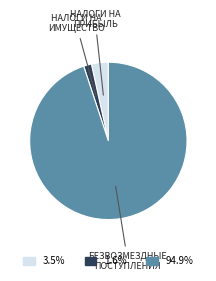

Is there any slice that represents more than half of the pie?

Yes